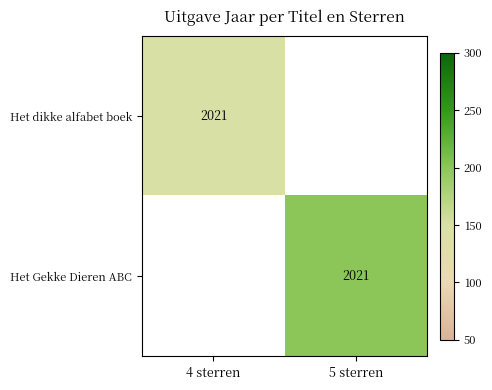

How many series are shown in this chart?

2